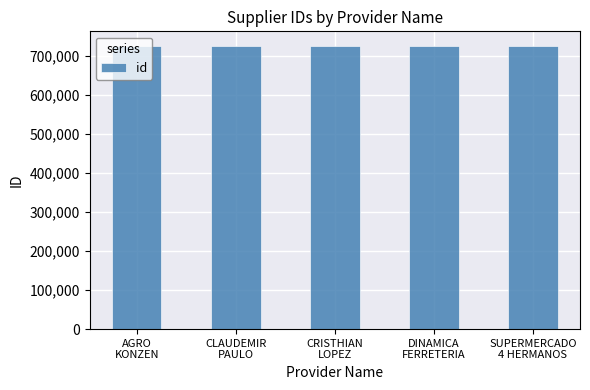

What is the label of the 2nd bar from the right?

DINAMICA
FERRETERIA